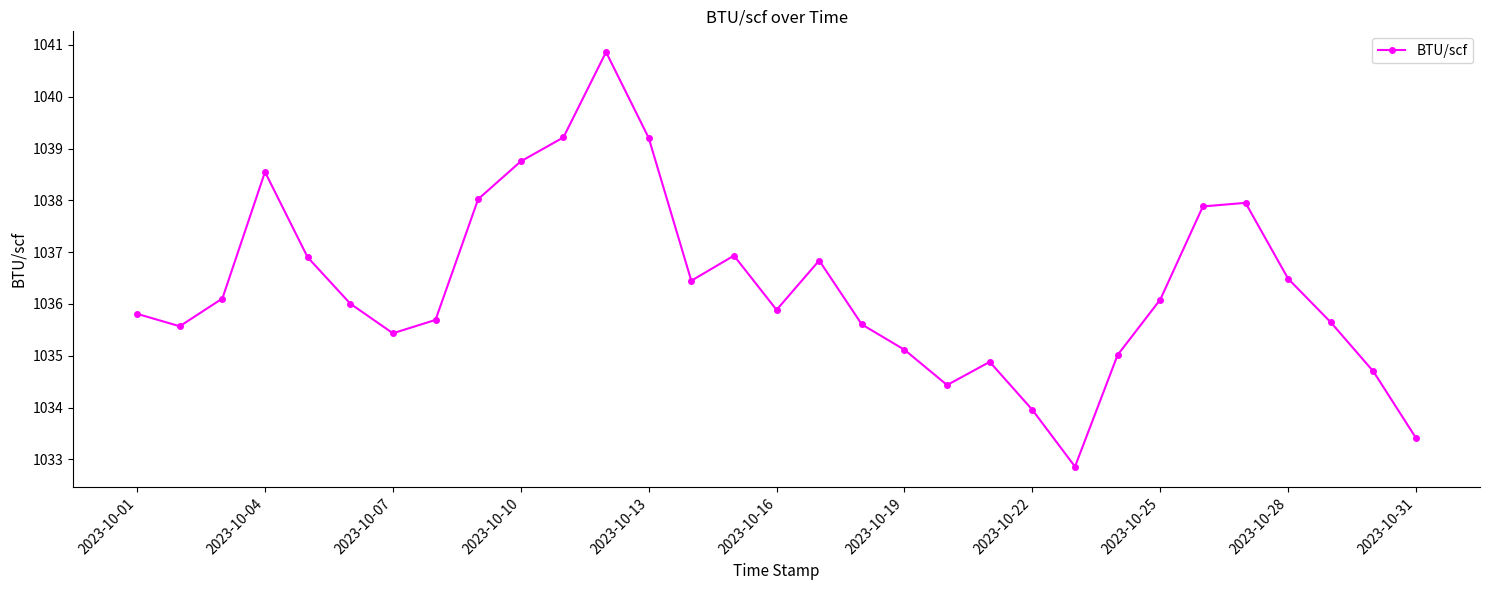

What is the value of the 18th point from the left?

1035.6